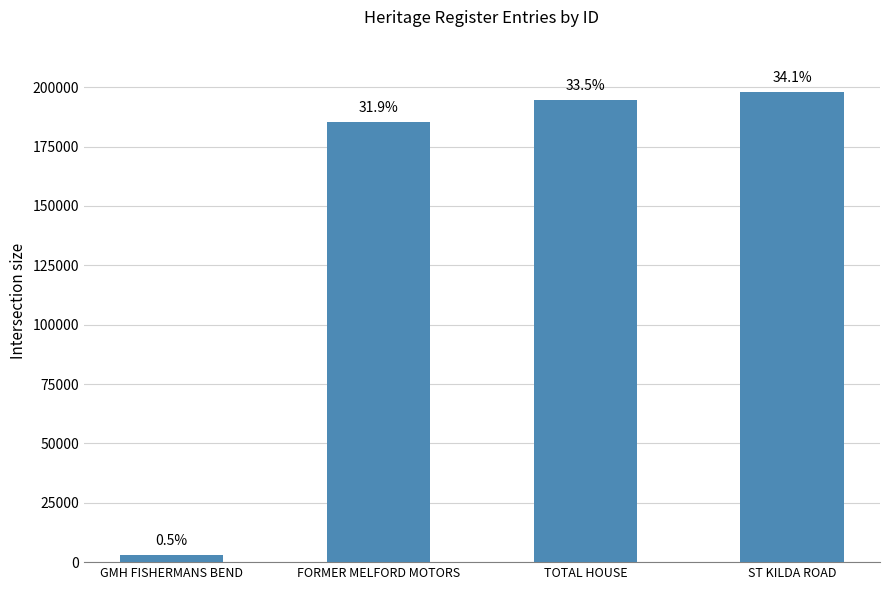

Which has a higher value, TOTAL HOUSE or FORMER MELFORD MOTORS?

TOTAL HOUSE